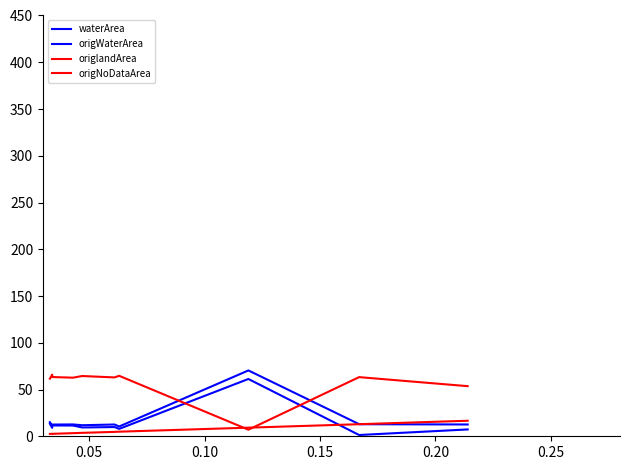

Rank the series by their maximum value, from highest to lowest.

waterArea, origlandArea, origWaterArea, origNoDataArea